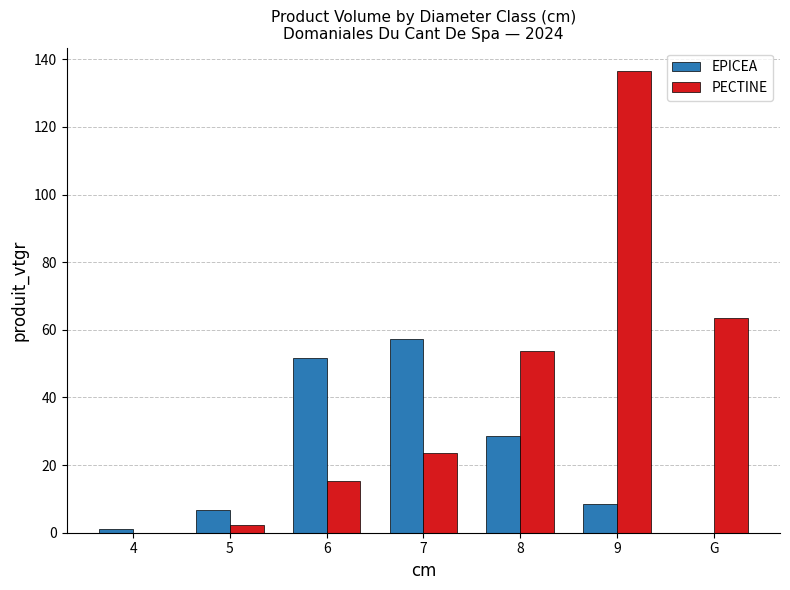

The value of PECTINE at 7 is 23.4. True or false?

True